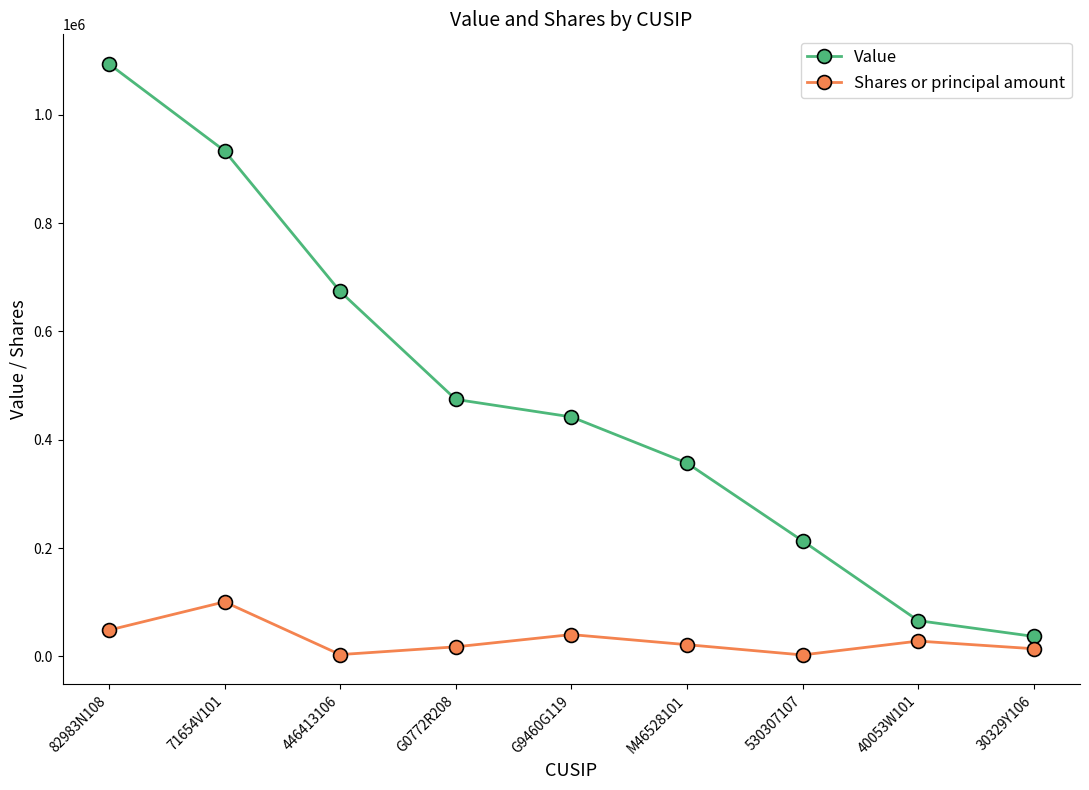

What are all the series names shown in the legend?

Value, Shares or principal amount